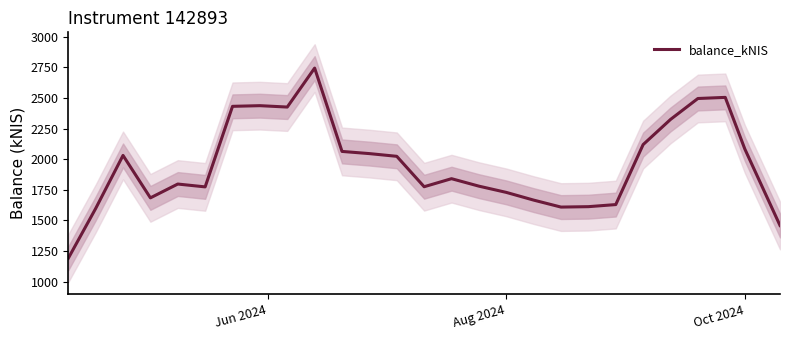

What is the highest value of the balance_kNIS series?

2743.9